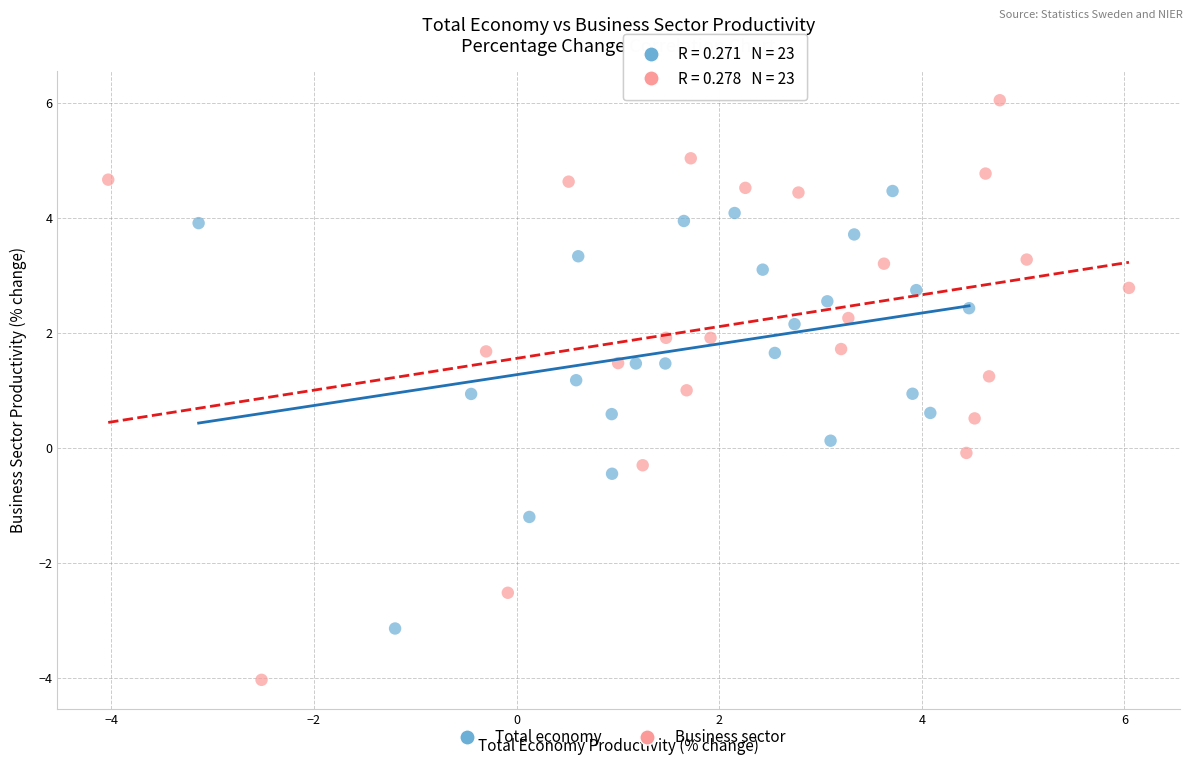

Which series reaches the maximum Y coordinate?

Business sector